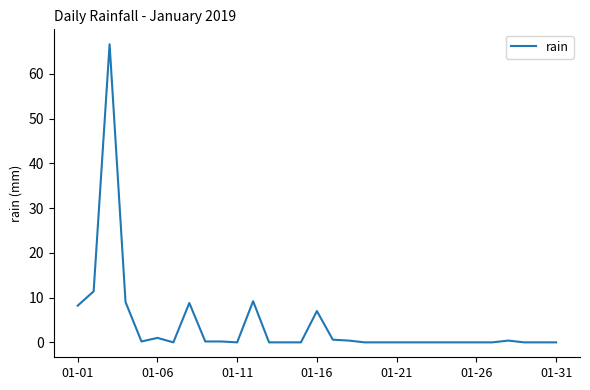

What is the difference between the maximum and minimum values?

66.6